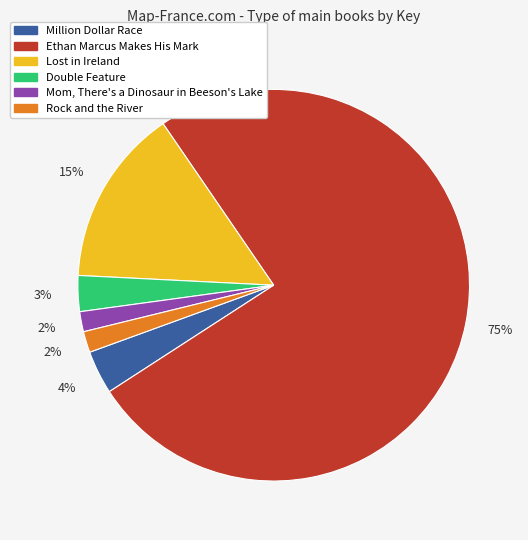

Is the sum of Mom, There's a Dinosaur in Beeson's Lake and Double Feature greater than half?

No